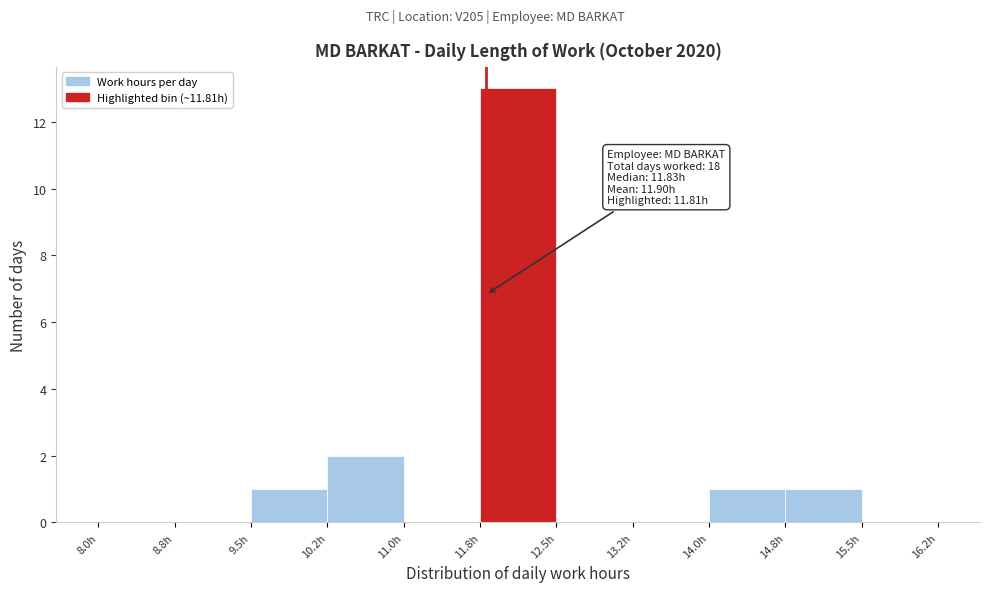

Which range on the x-axis has the tallest bar?

11.75 to 12.50